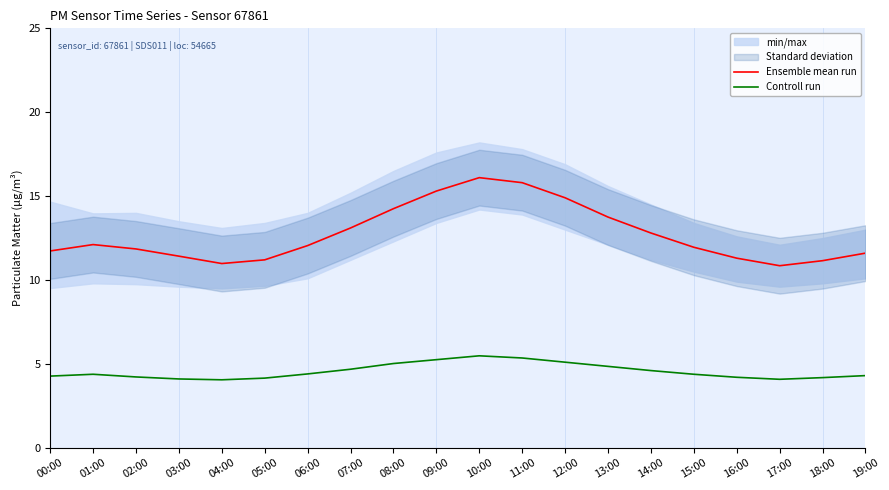

At which category is the sum across all series the highest?

10:00